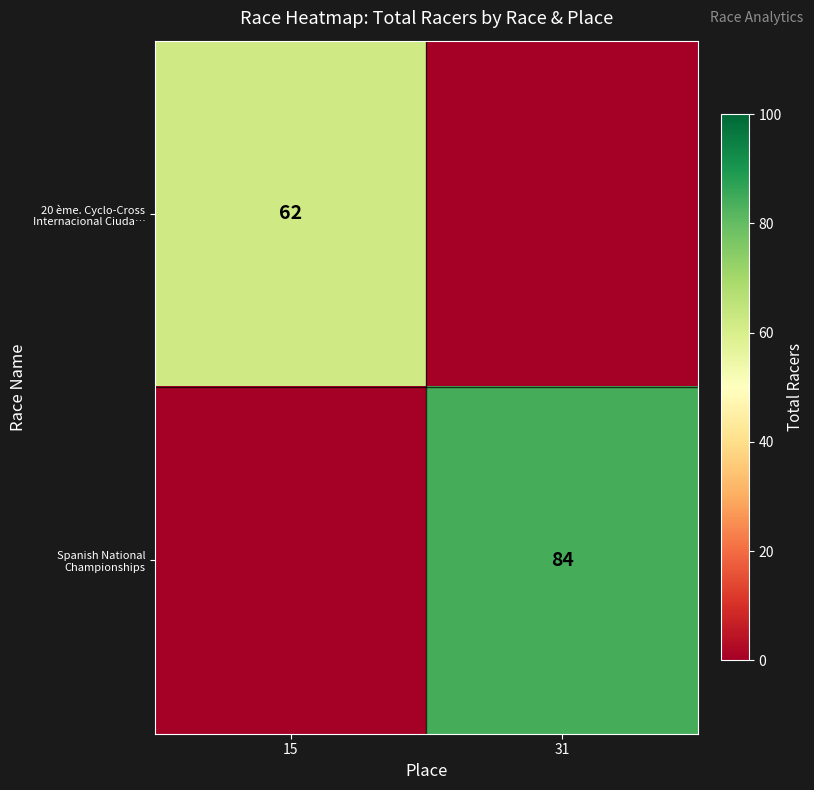

Count the number of data series in this chart.

2